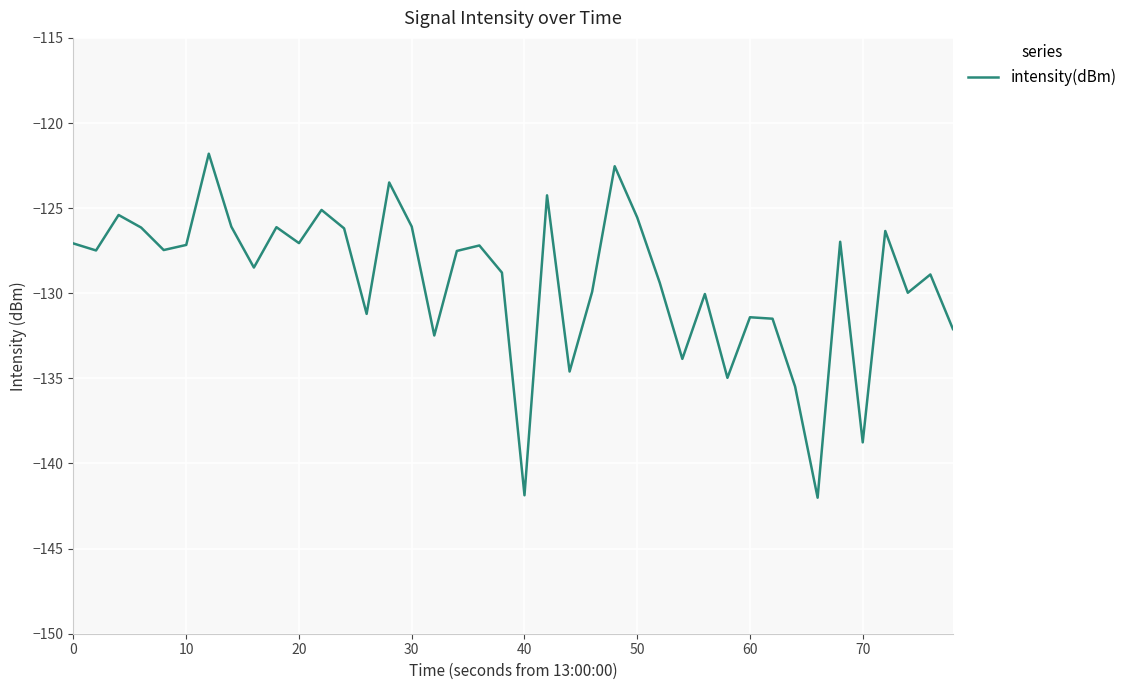

What is the difference between the maximum and minimum values?

20.2